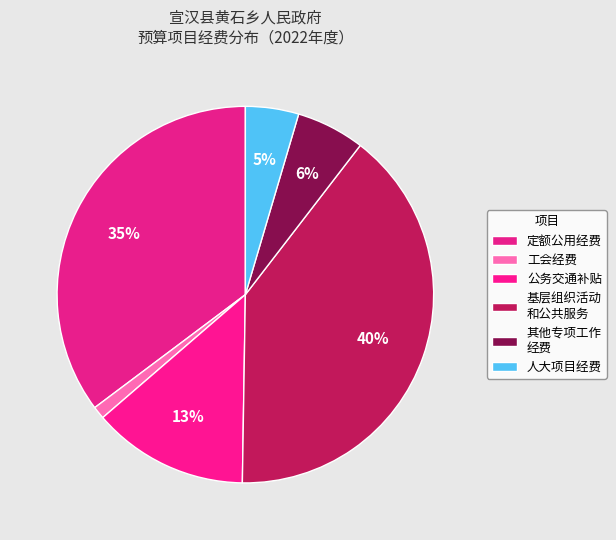

Which category has the biggest portion of the pie?

基层组织活动 和公共服务